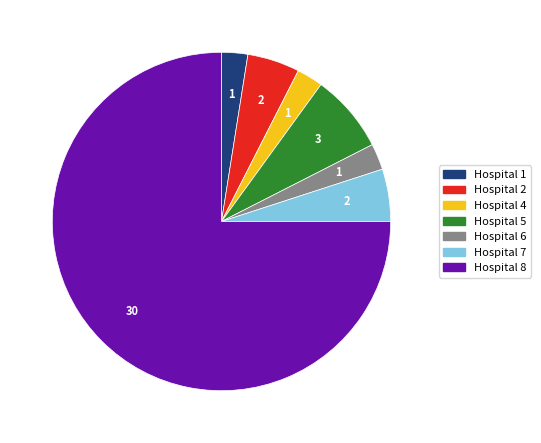

Does any single category account for the majority?

Yes